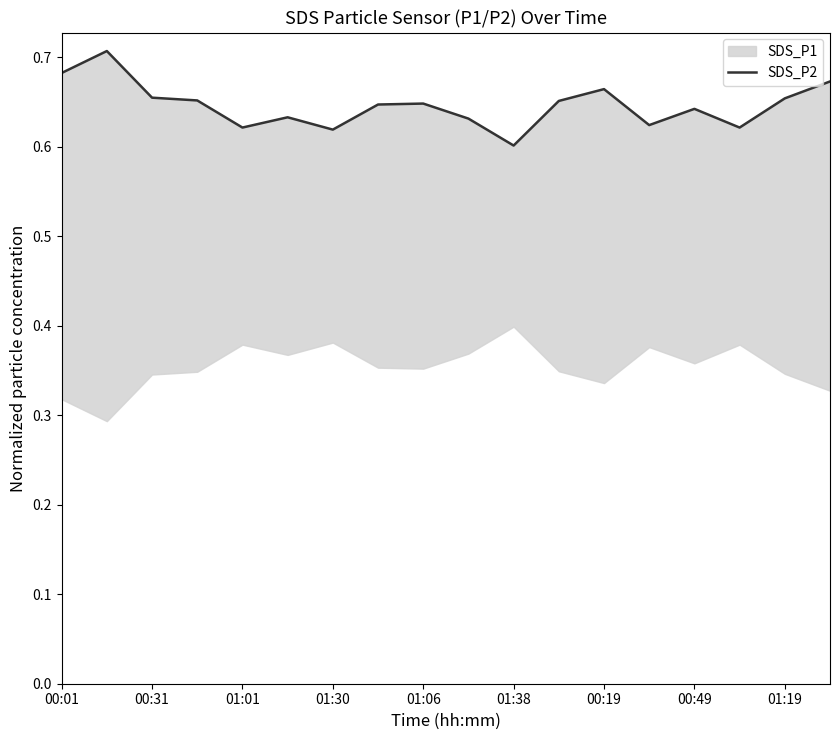

What is the value of the 11th point from the left?

0.6